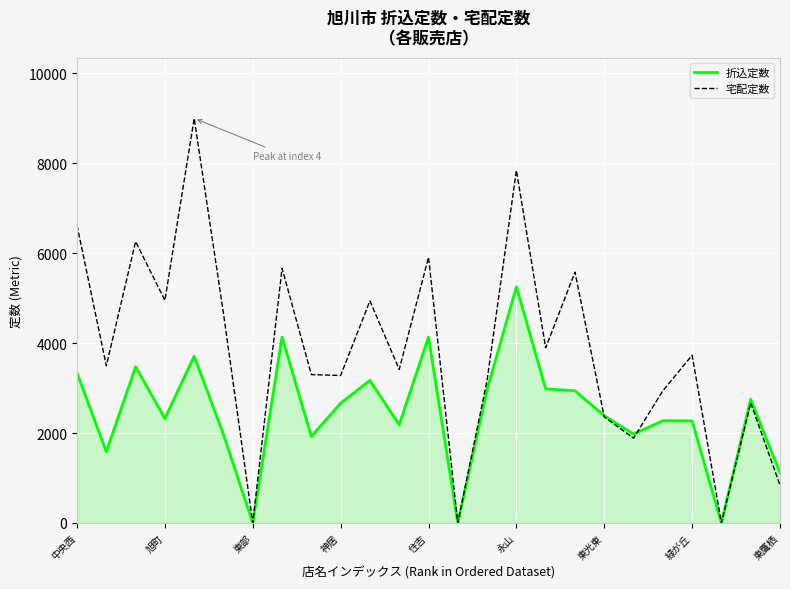

Which series has the largest total across all categories?

宅配定数